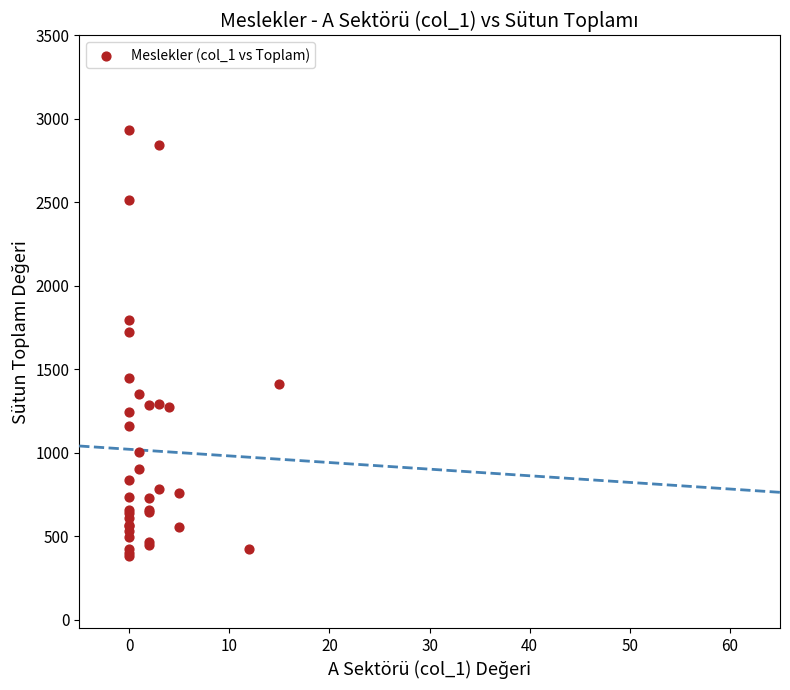

What Y value in the scatter plot is closest to 1657?

1725